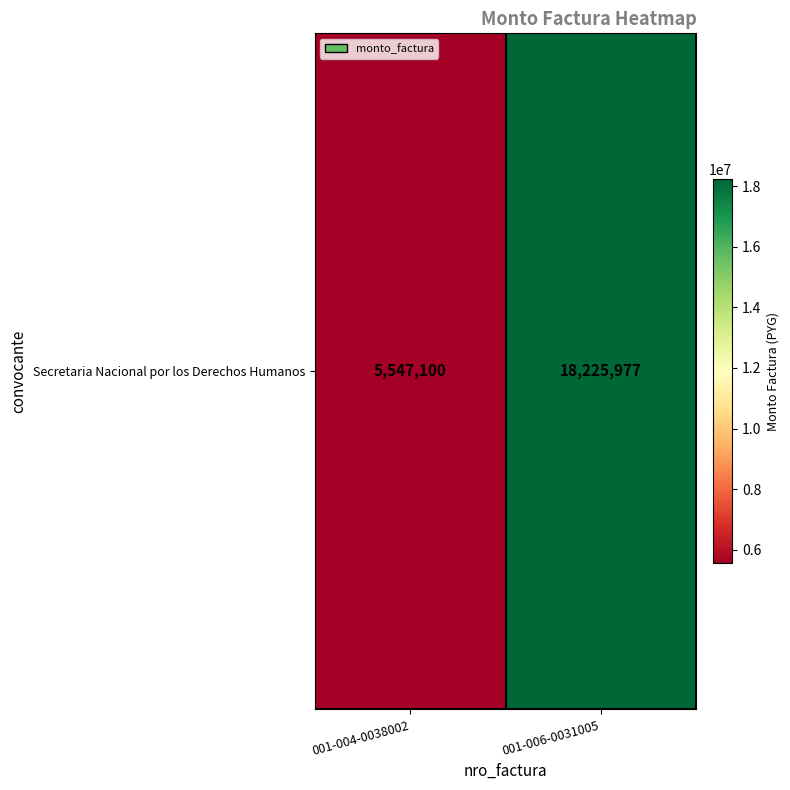

What is the difference between the values at 001-004-0038002 and 001-006-0031005?

12678877